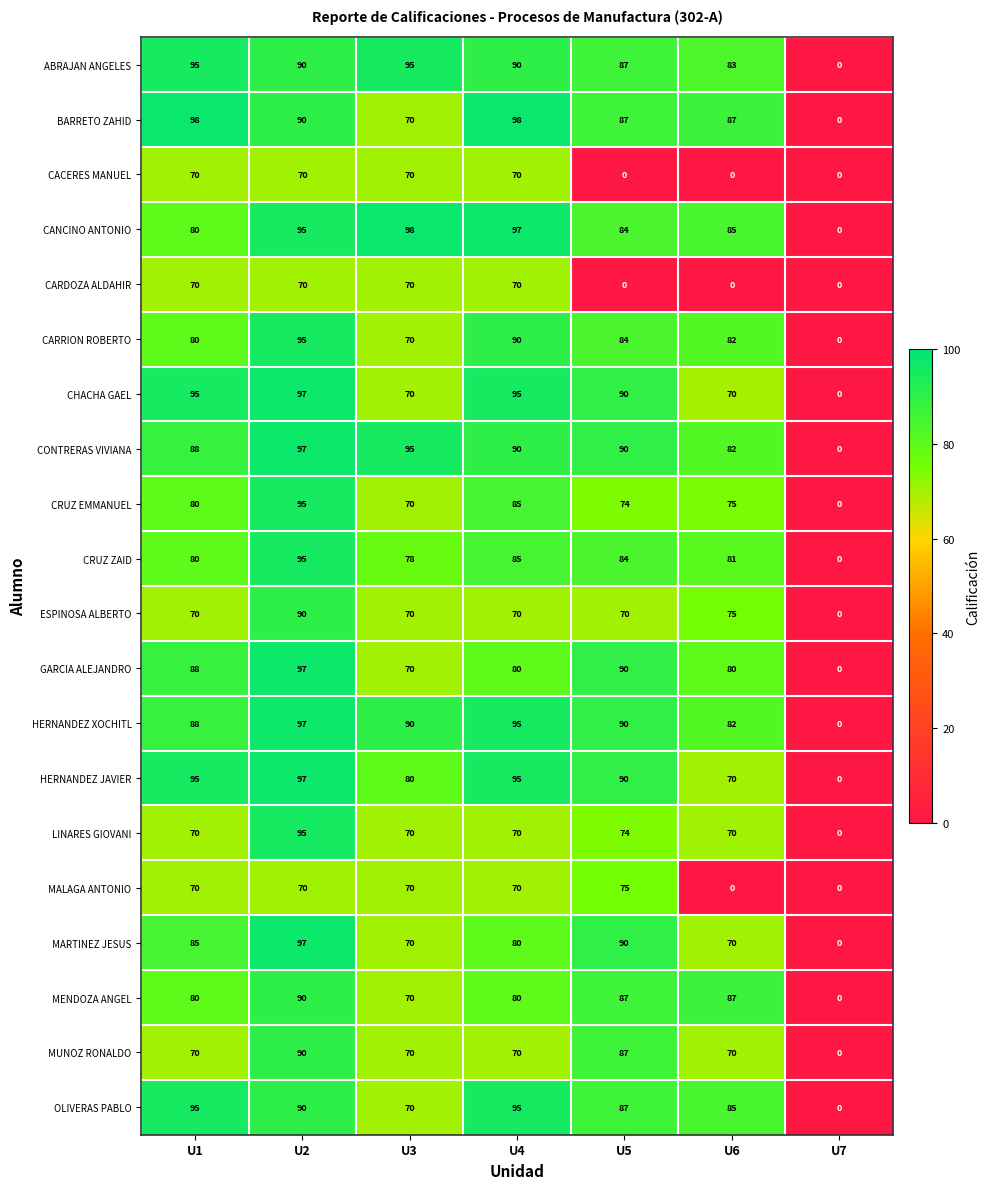

The value of CRUZ EMMANUEL at U4 is 85. True or false?

True